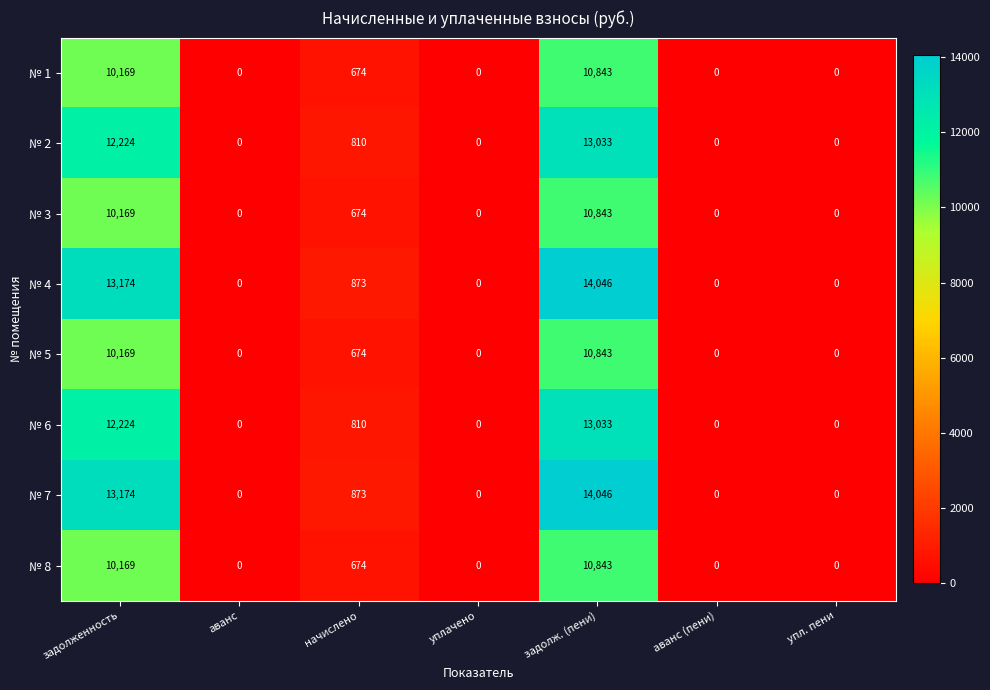

What is the highest value of the № 4 series?

14046